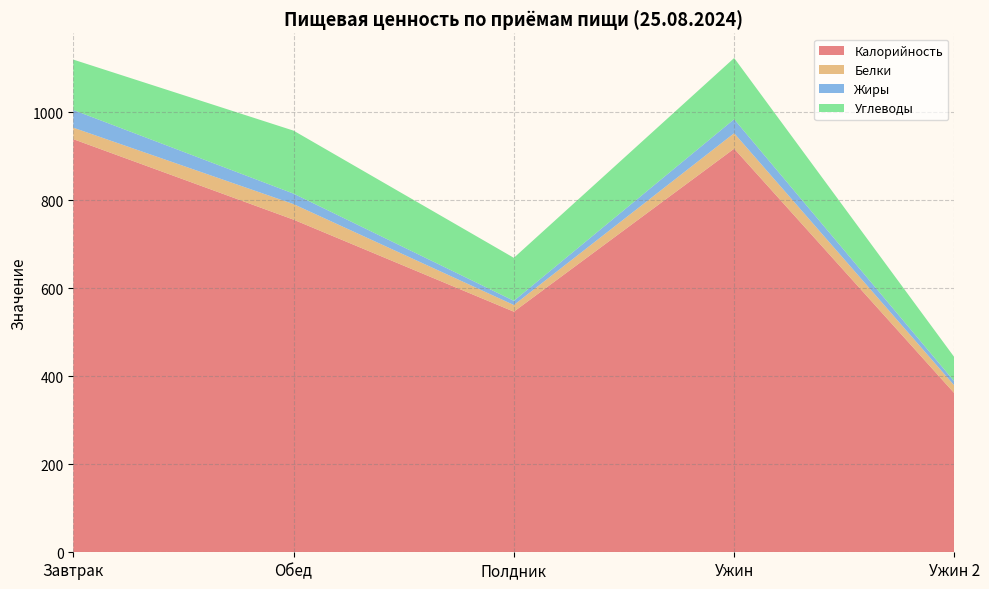

Reading left to right, transcribe all the data shown in this chart.

Калорийность: Завтрак=938.6	Обед=755.6	Полдник=546.6	Ужин=916.9	Ужин 2=361.1
Белки: Завтрак=26.1	Обед=35.3	Полдник=15.1	Ужин=35.2	Ужин 2=17.6
Жиры: Завтрак=40.2	Обед=23.8	Полдник=9.5	Ужин=31.7	Ужин 2=9.3
Углеводы: Завтрак=114.5	Обед=143.1	Полдник=97.7	Ужин=139.1	Ужин 2=55.0